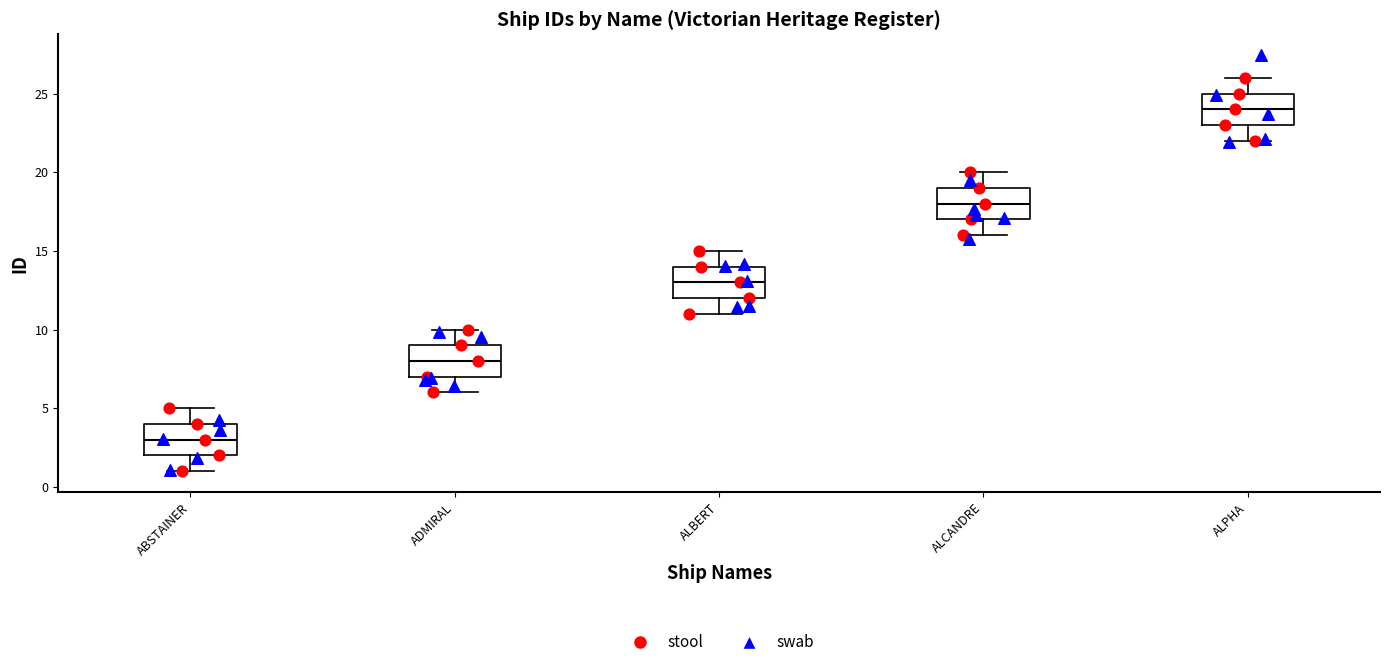

Reading left to right, read every box against the y-axis: the position of its median line, the range the box covers, and the ends of its whiskers. The values are not printed on the chart, so give them approximately, as read against the axis.

ABSTAINER: median 3, box 2 to 4, whiskers 1 to 5
ADMIRAL: median 8, box 7 to 9, whiskers 6 to 10
ALBERT: median 13, box 12 to 14, whiskers 11 to 15
ALCANDRE: median 18, box 17 to 19, whiskers 16 to 20
ALPHA: median 24, box 23 to 25, whiskers 22 to 26